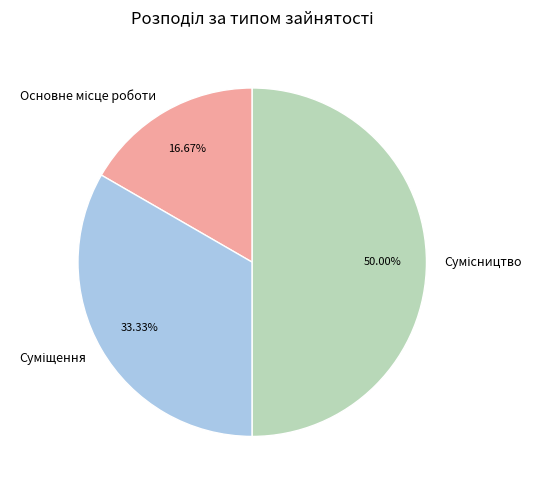

The Основне місце роботи slice represents 17% of the pie. True or false?

True